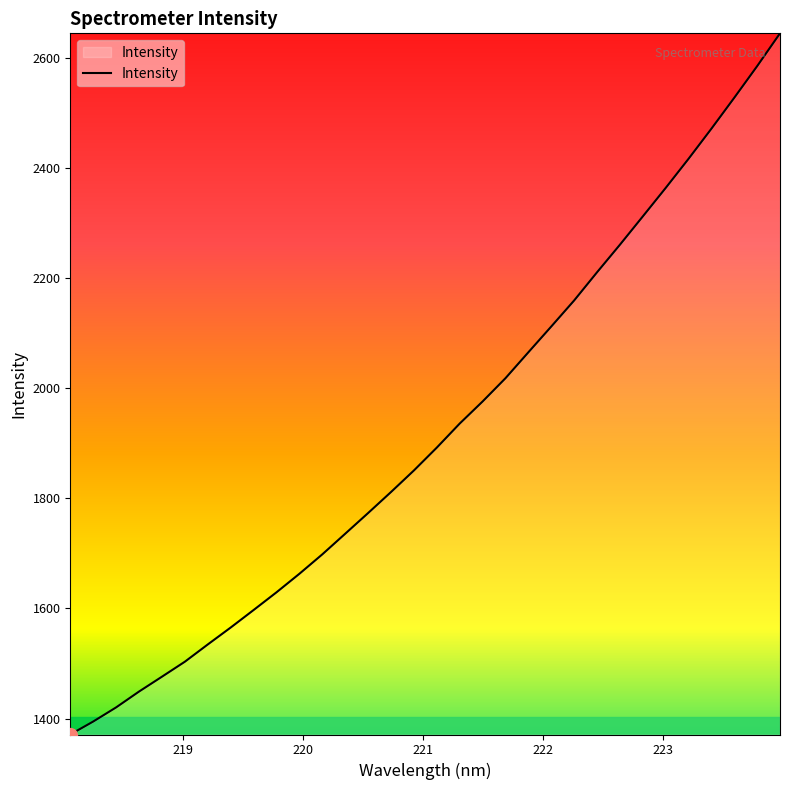

How many lines are shown in the chart?

1